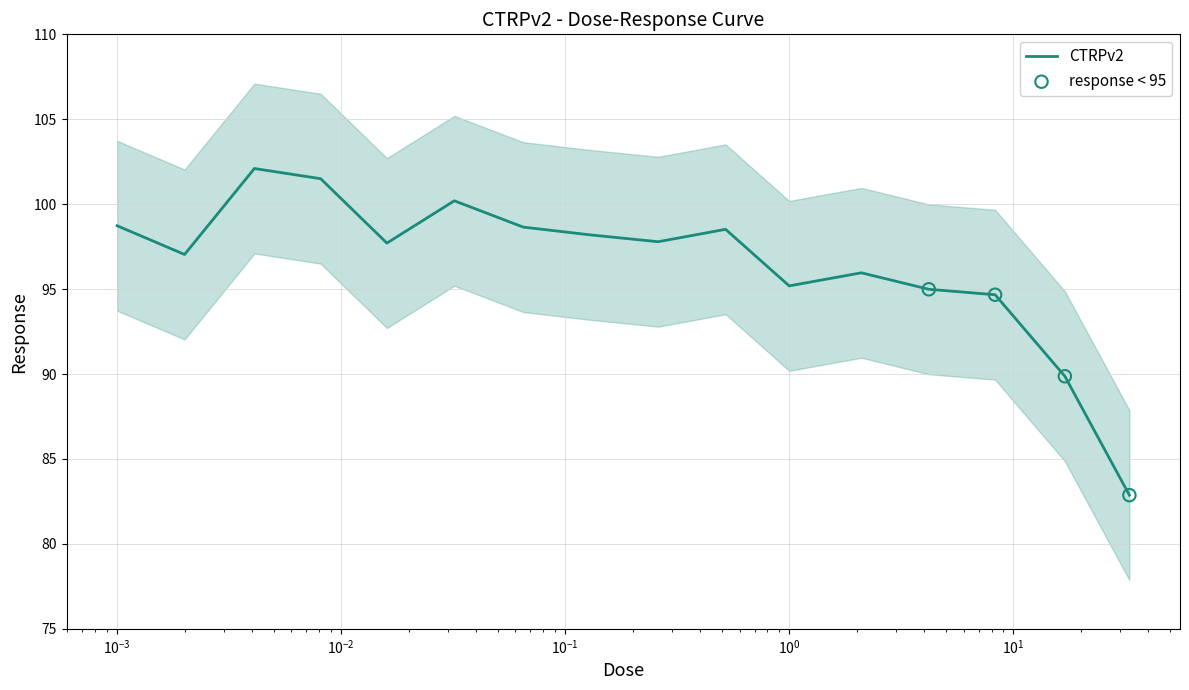

Between 0.002 and 0.26, which is larger?

0.26